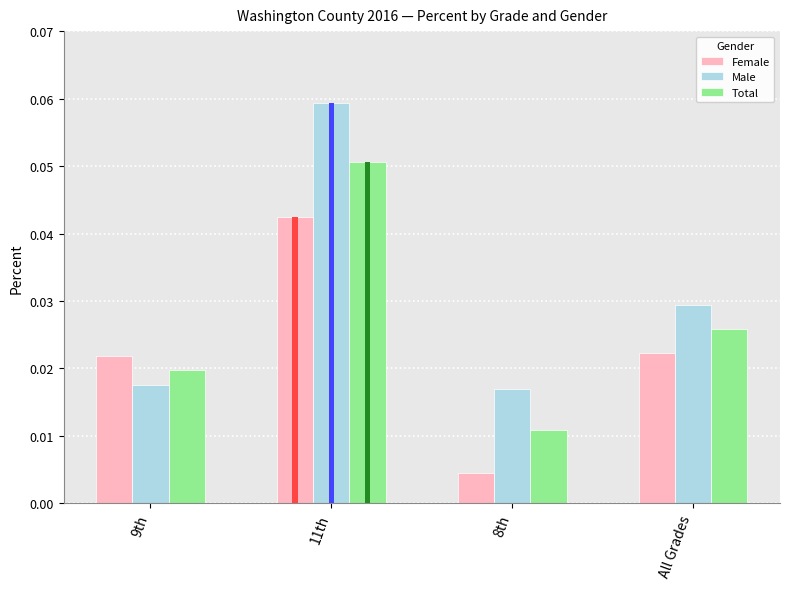

What position from the left is 9th?

1